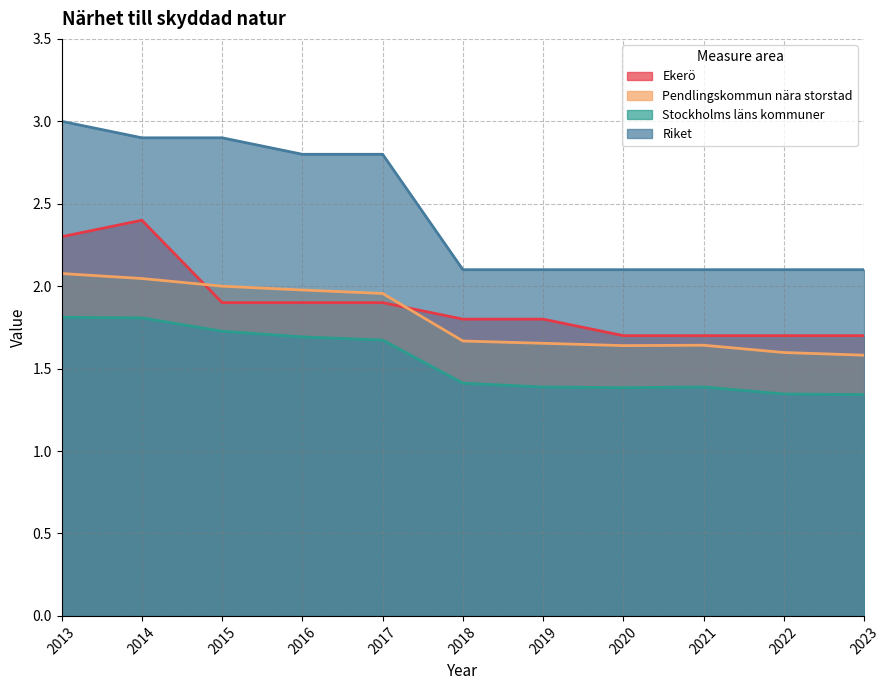

At which category is the sum across all series the highest?

2013